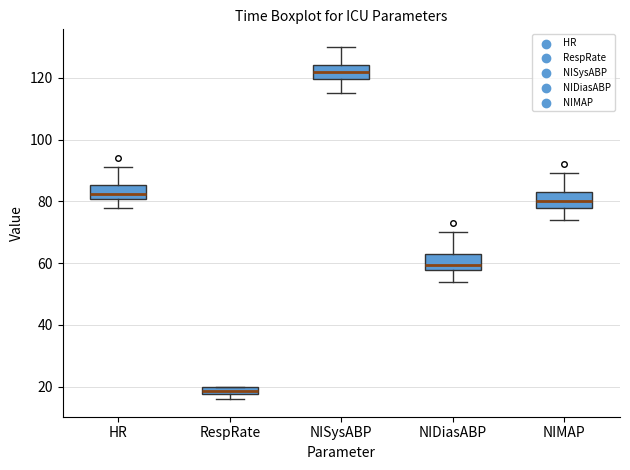

Which box has the highest median line?

NISysABP